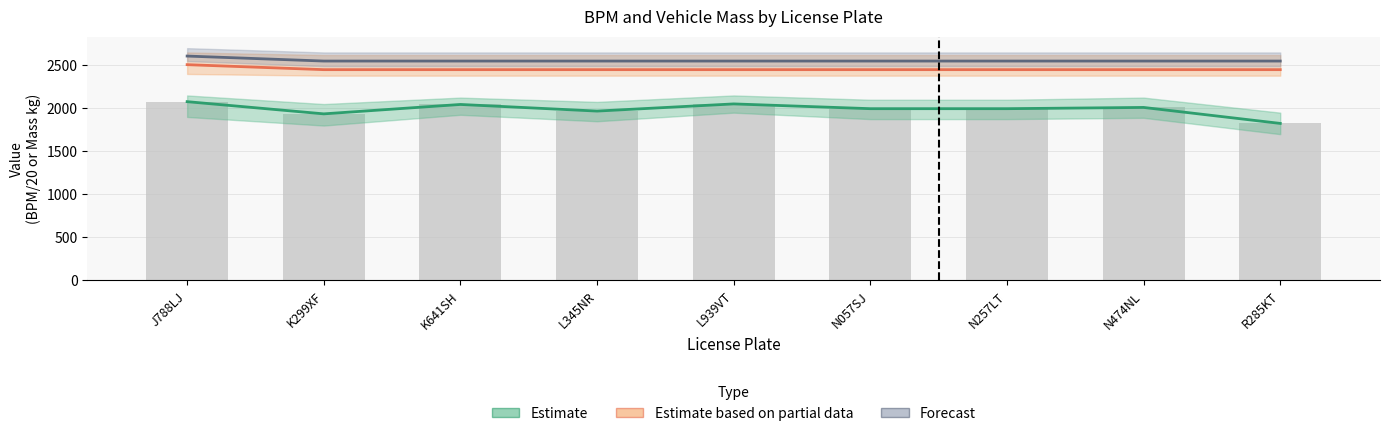

Rank the categories by Forecast value from highest to lowest.

J788LJ, K299XF, K641SH, L345NR, L939VT, N057SJ, N257LT, N474NL, R285KT